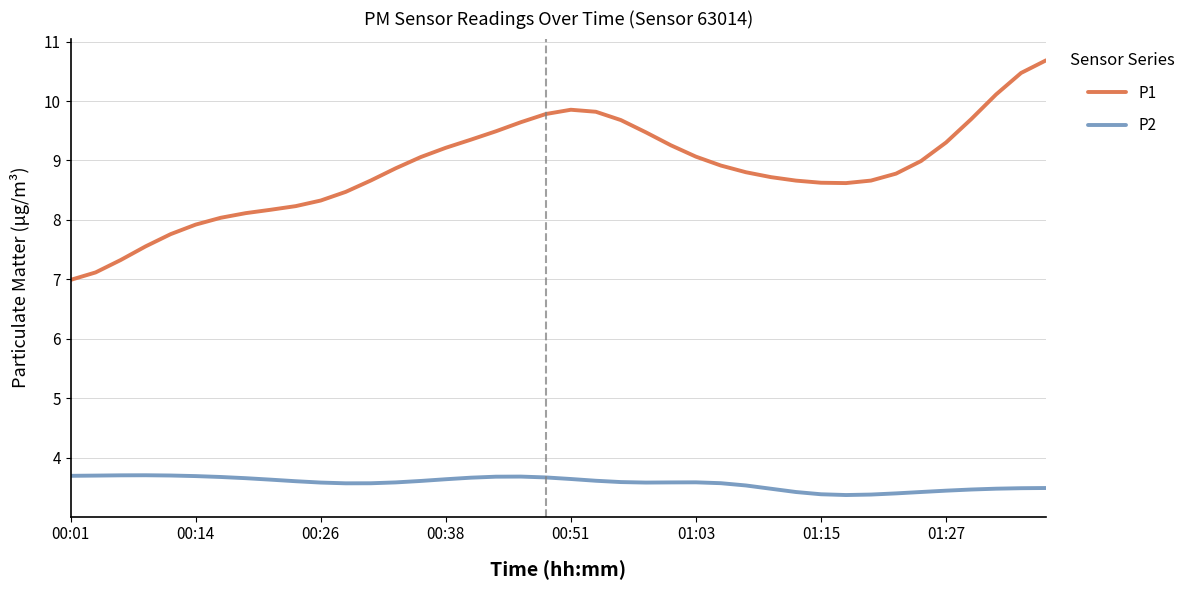

List the series in order of their peak value, highest first.

P1, P2